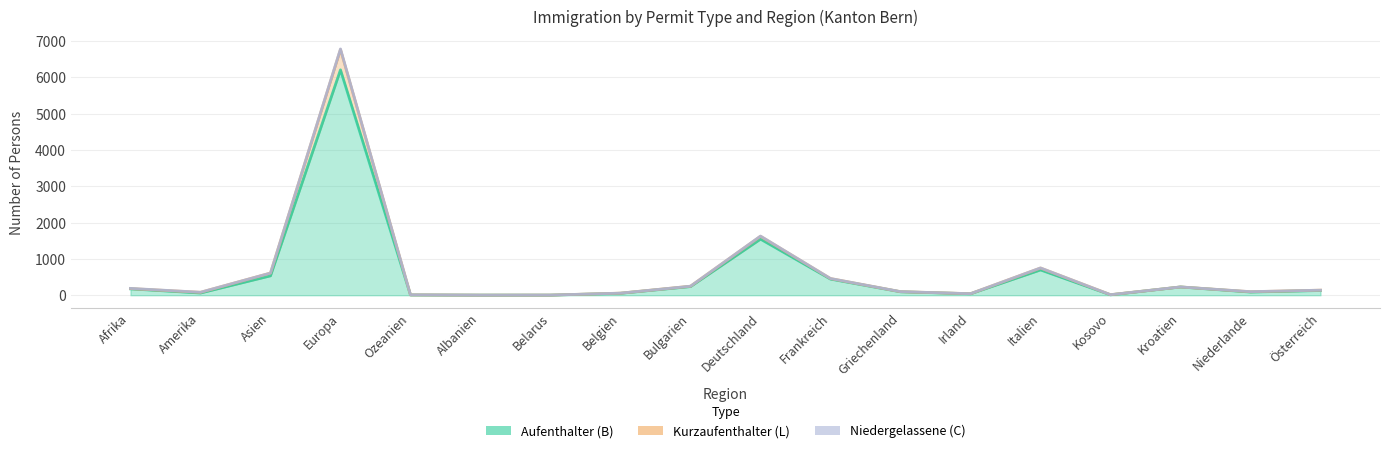

True or false: Total (Aufenthalter B) and Total (Kurzaufenthalter L) intersect in this chart.

False